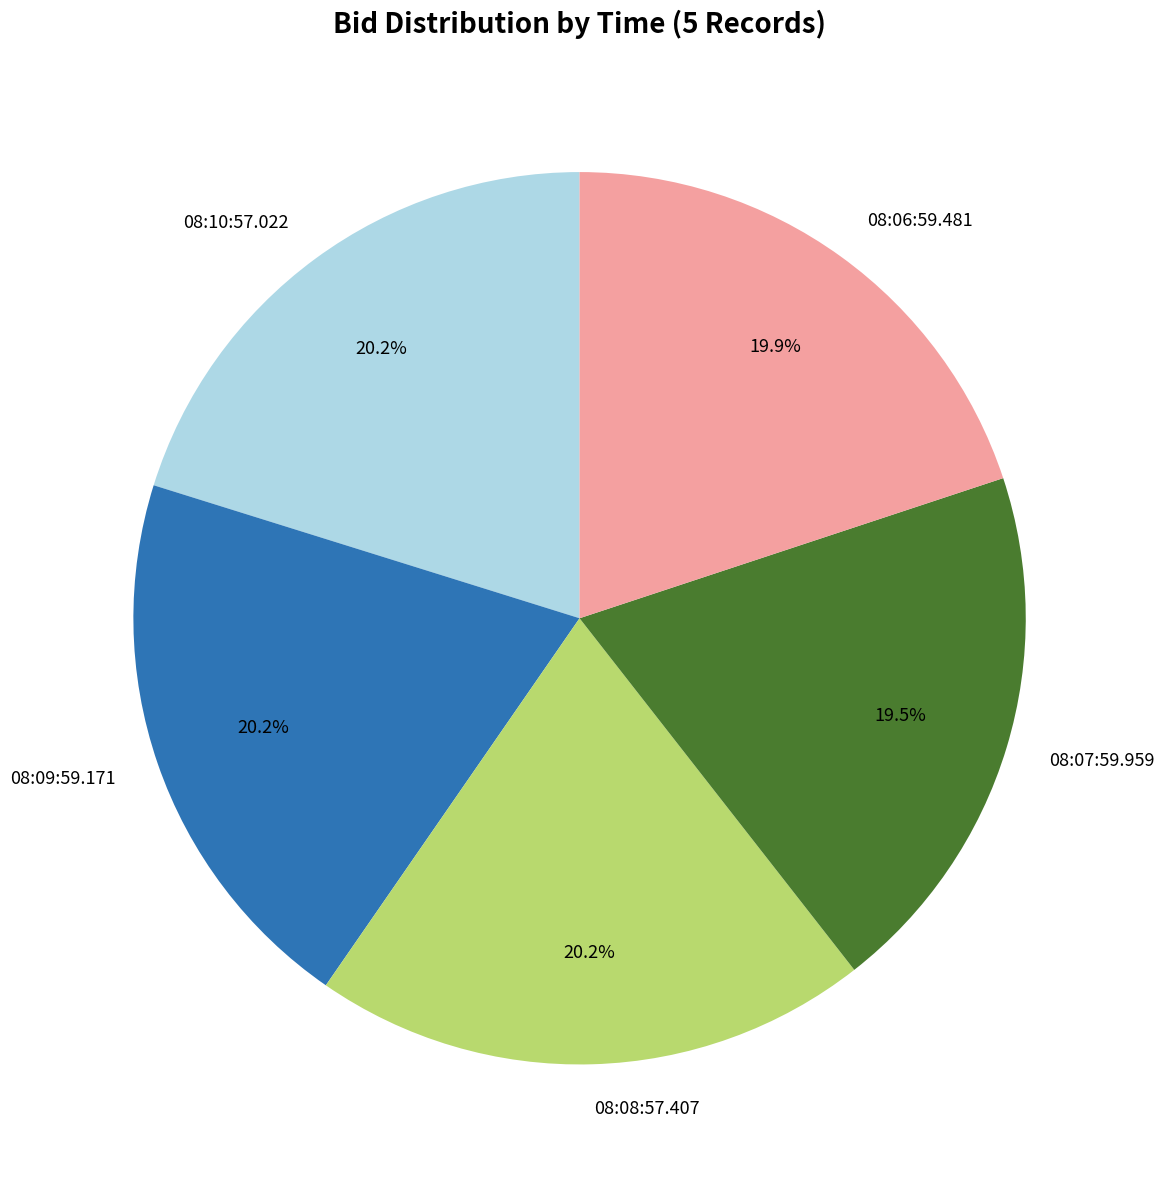

To the nearest percent, what is the difference between the 08:09:59.171 and 08:07:59.959 slice percentages?

1%